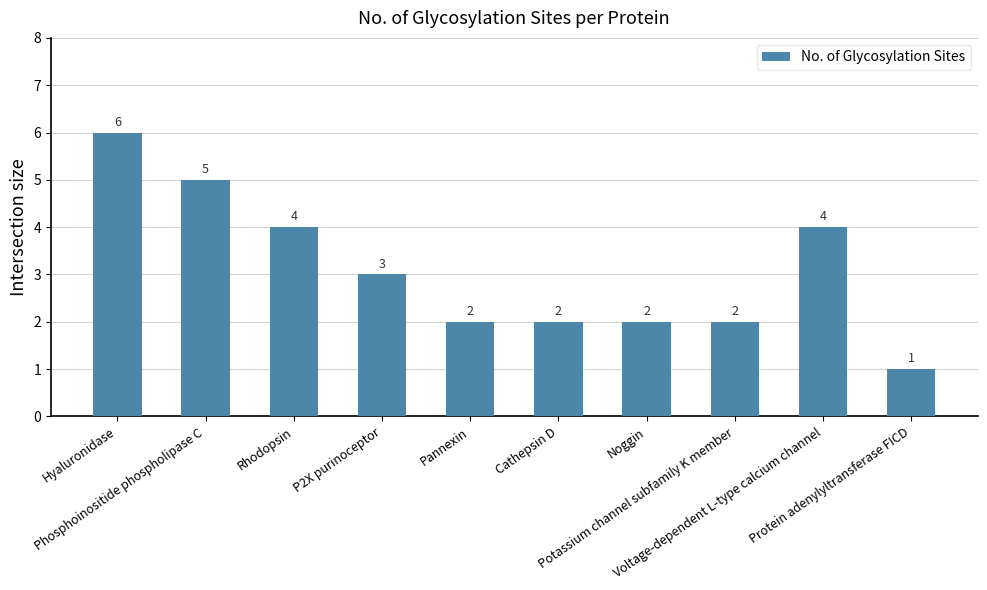

Count the number of categories in the chart.

10